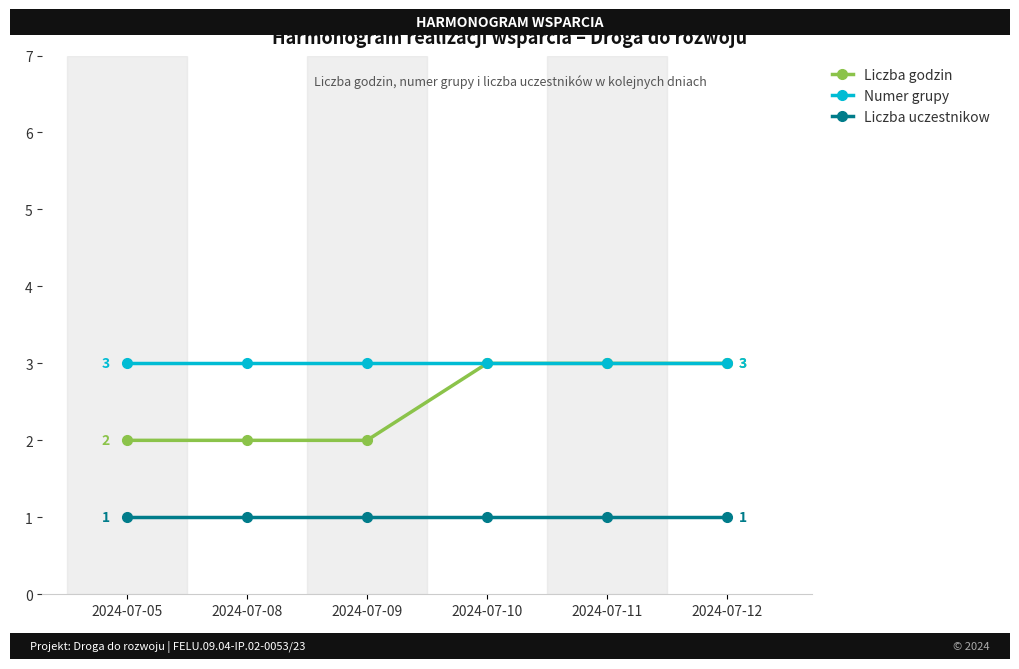

What is the maximum value for Numer grupy?

3